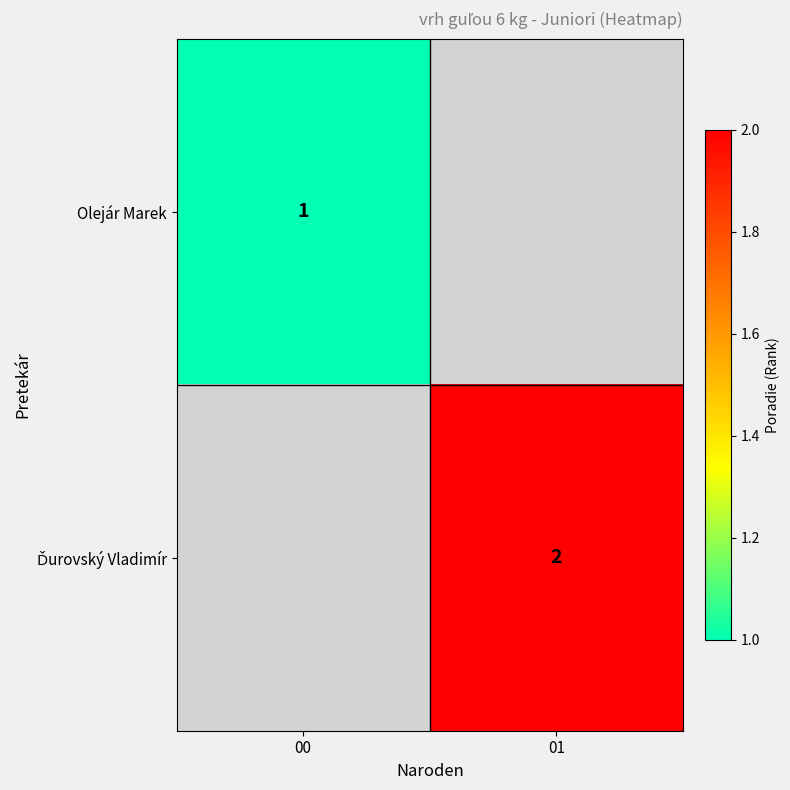

Is it true that Olejár Marek equals 1 at 00?

True